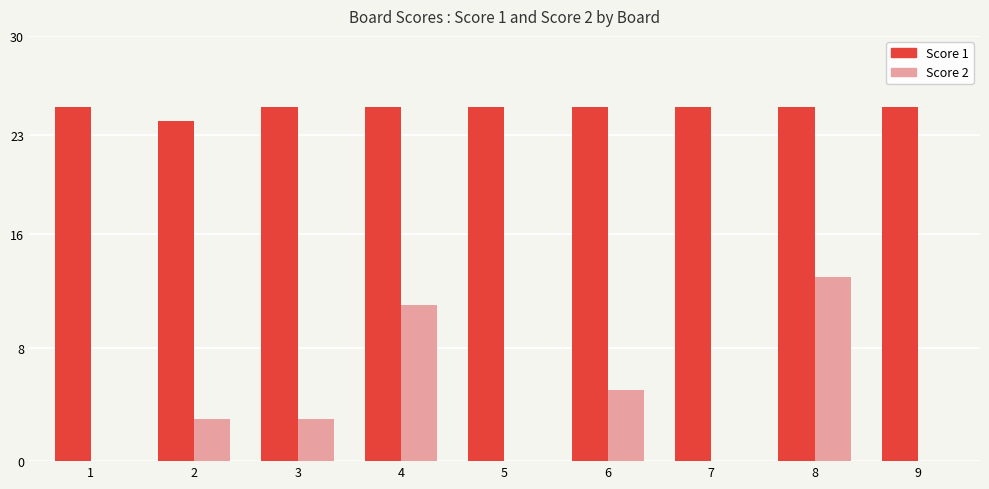

The value of Score 2 at 1 is 5. True or false?

False